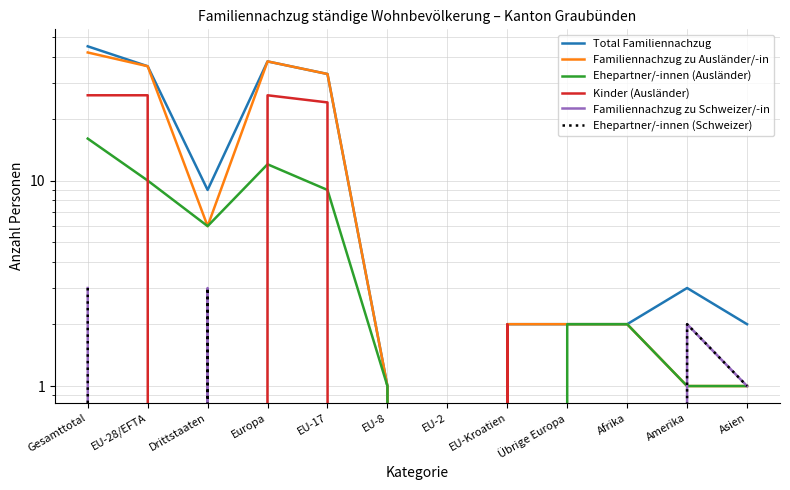

What position from the right is EU-28/EFTA?

11